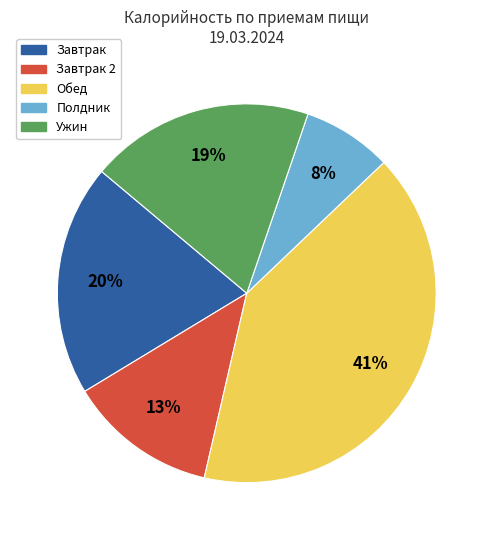

Does any single category account for the majority?

No